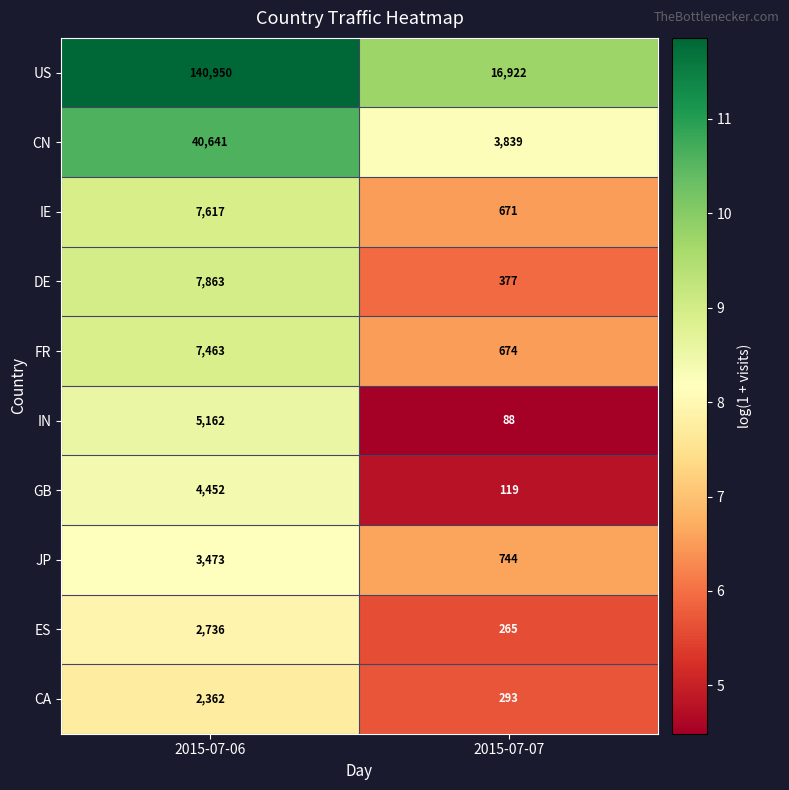

What value does the IN series have at 2015-07-07?

88